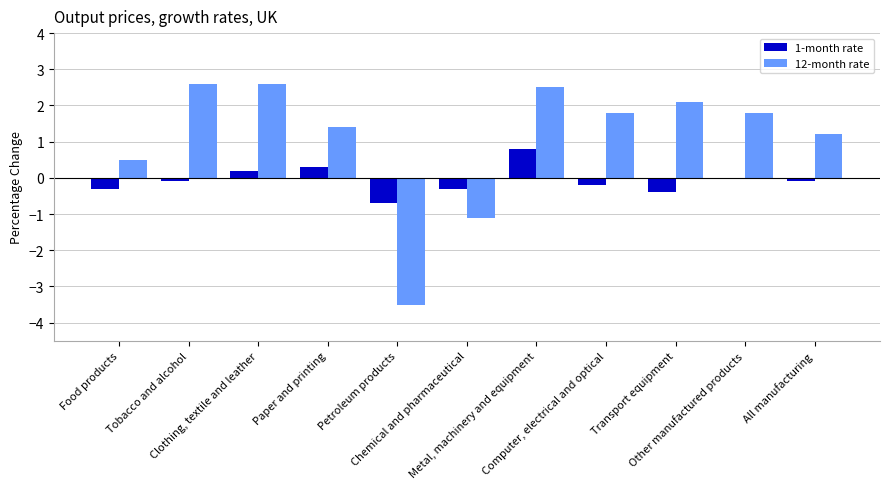

Reading left to right, what are all the values shown in this chart?

1-month rate: -0.3	-0.1	0.2	0.3	-0.7	-0.3	0.8	-0.2	-0.4	0.0	-0.1
12-month rate: 0.5	2.6	2.6	1.4	-3.5	-1.1	2.5	1.8	2.1	1.8	1.2